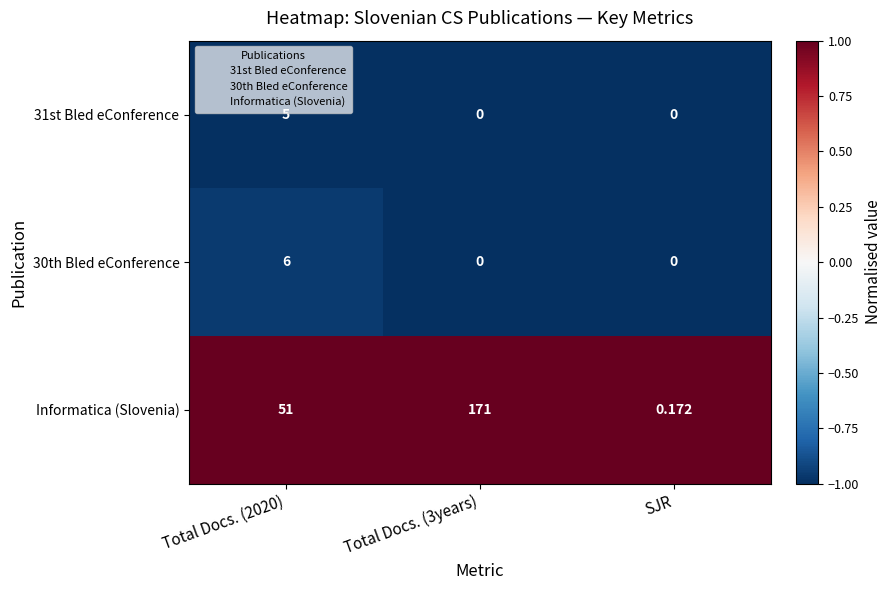

Which label corresponds to the largest value in the chart?

Total Docs. (3years)